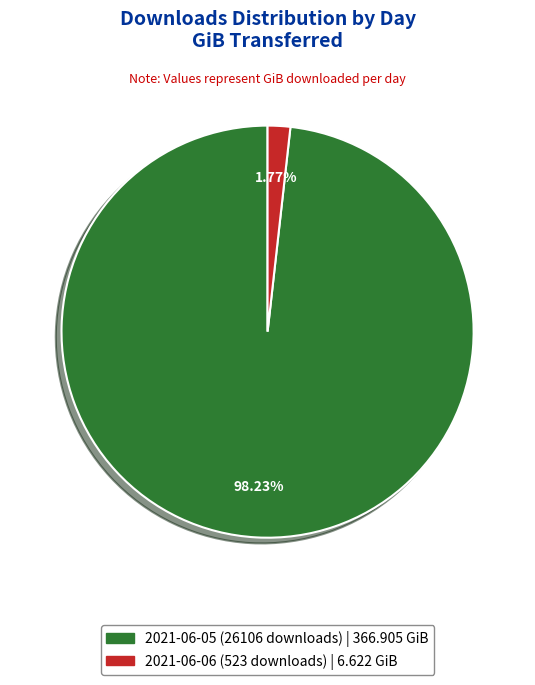

The 2021-06-05 (26106 downloads) slice represents 93% of the pie. True or false?

False